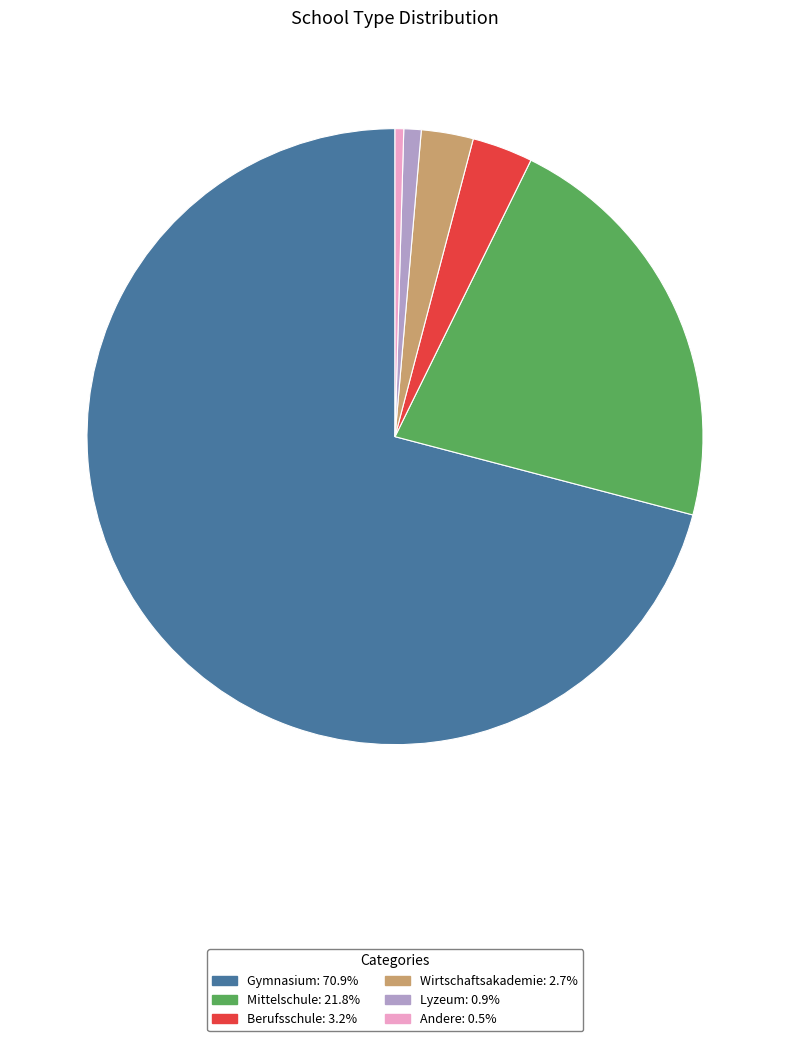

Which slice represents more than half of the pie?

Gymnasium